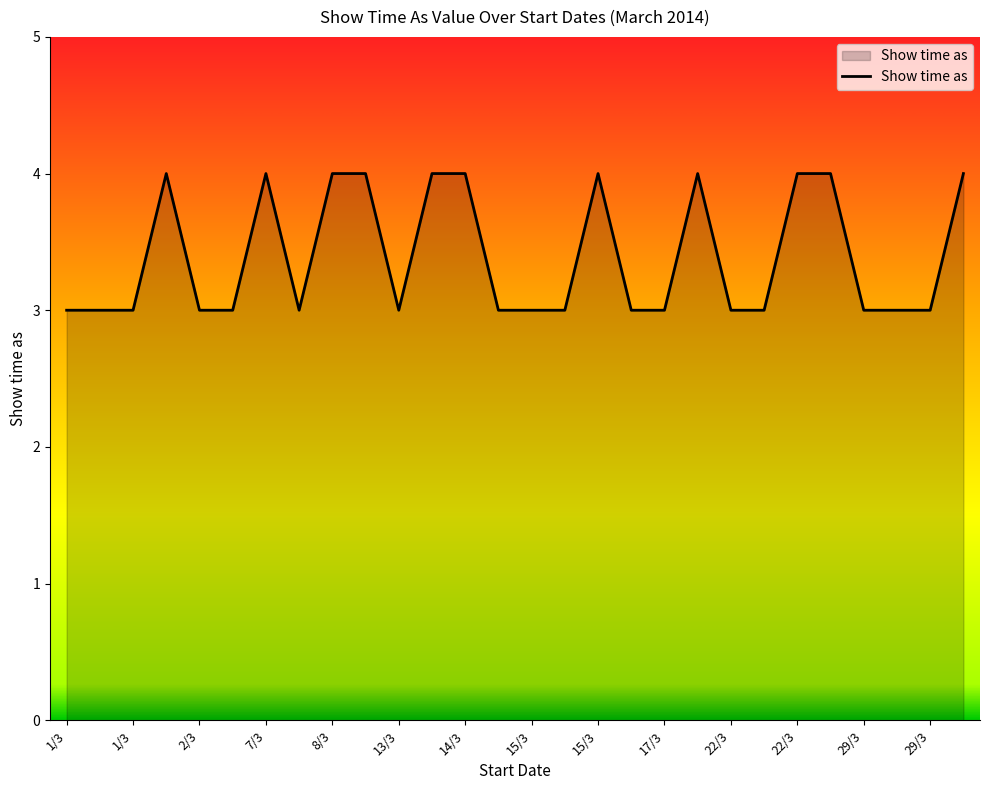

What is the maximum value shown in the chart?

4